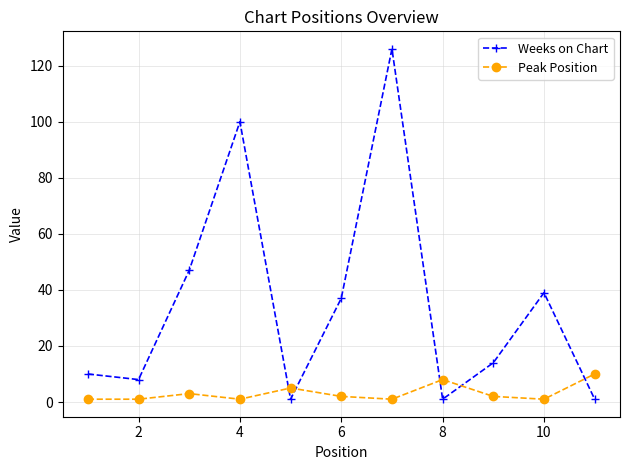

Rank the series by their maximum value, from lowest to highest.

Peak Position, Weeks on Chart